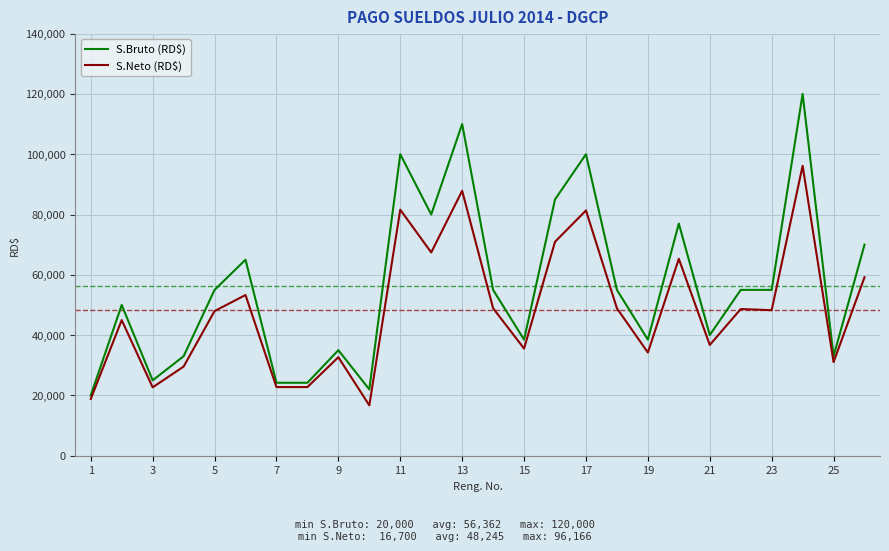

What is the minimum value shown in the chart?

16699.8